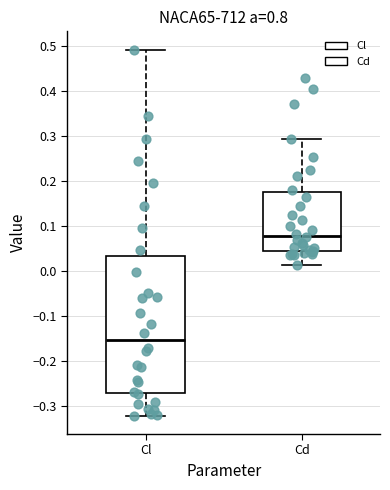

Where does the upper whisker of the box for Cl end on the y-axis? The values are not printed on the chart, so give them approximately, as read against the axis.

0.49